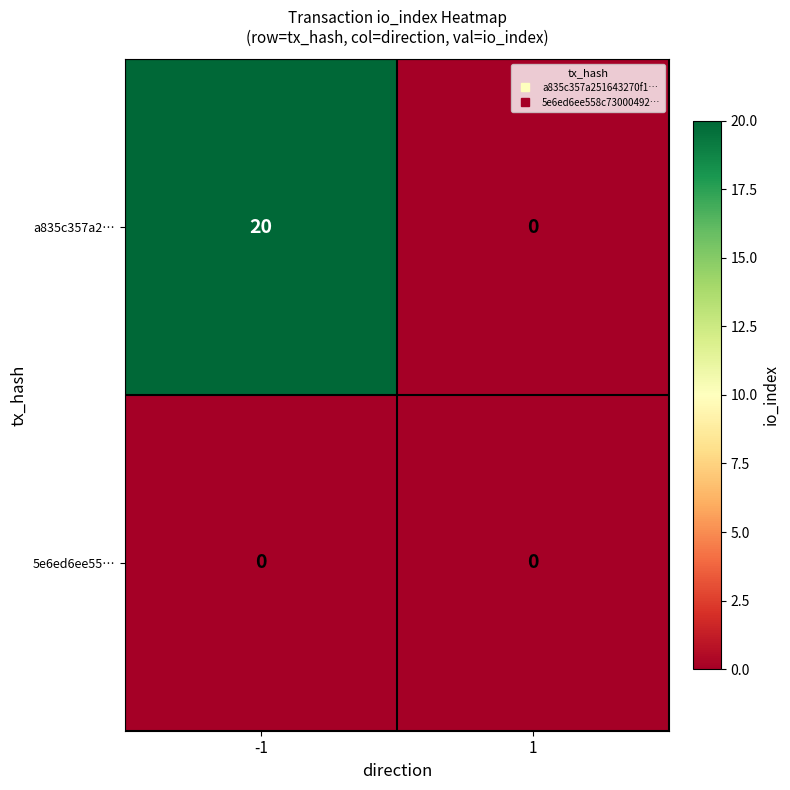

The value of 5e6ed6ee55… at 1 is 0. True or false?

True